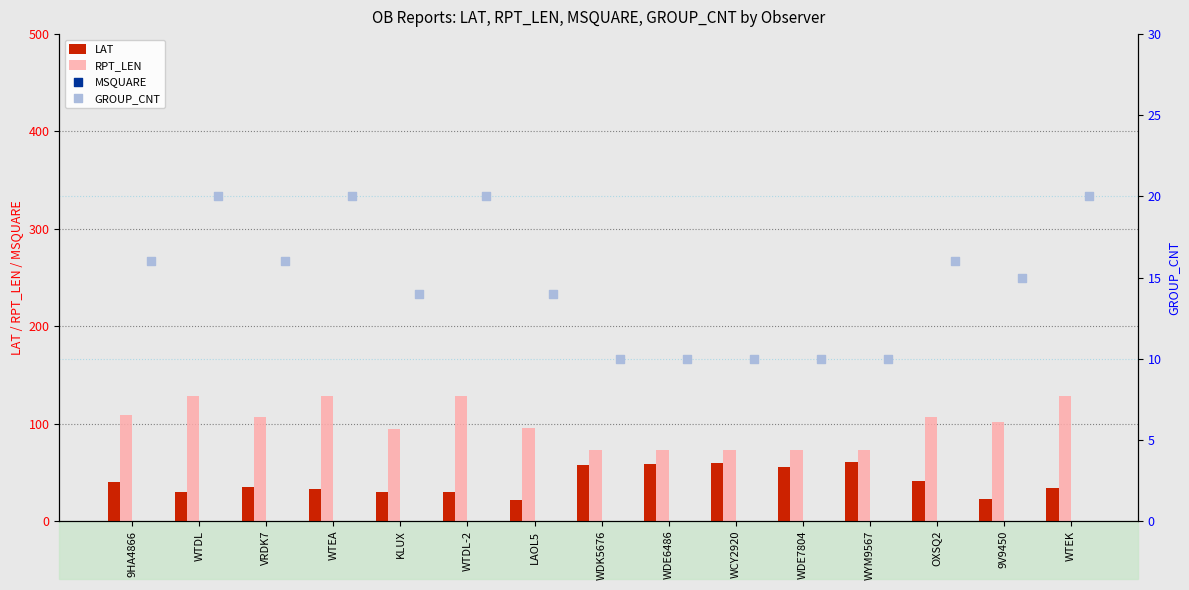

At how many categories does at least one series exceed 429?

1